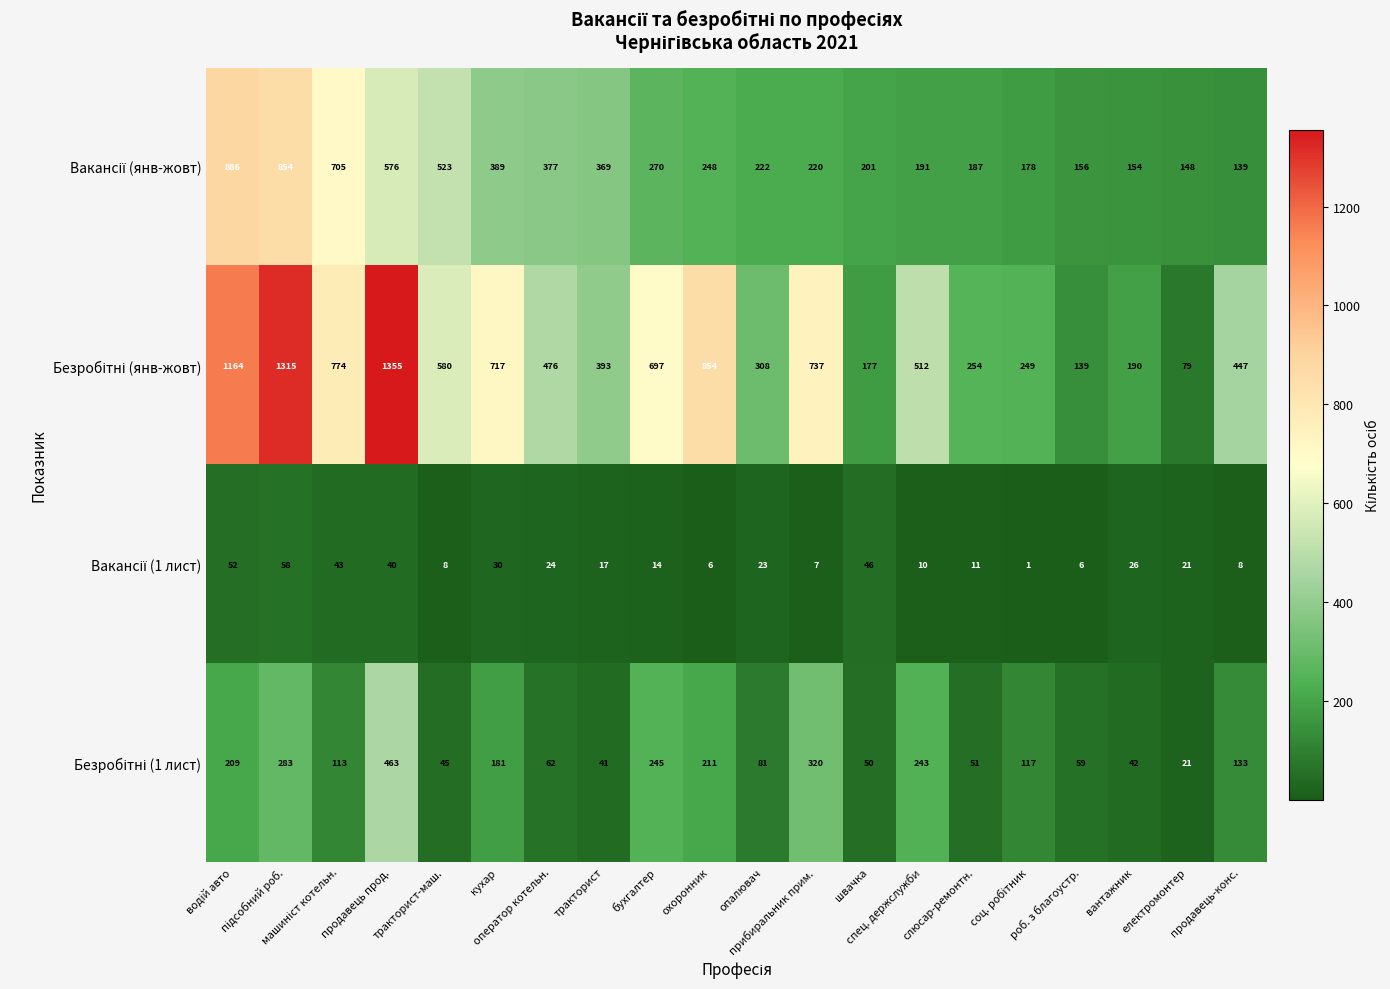

What is the maximum value shown in the chart?

1355